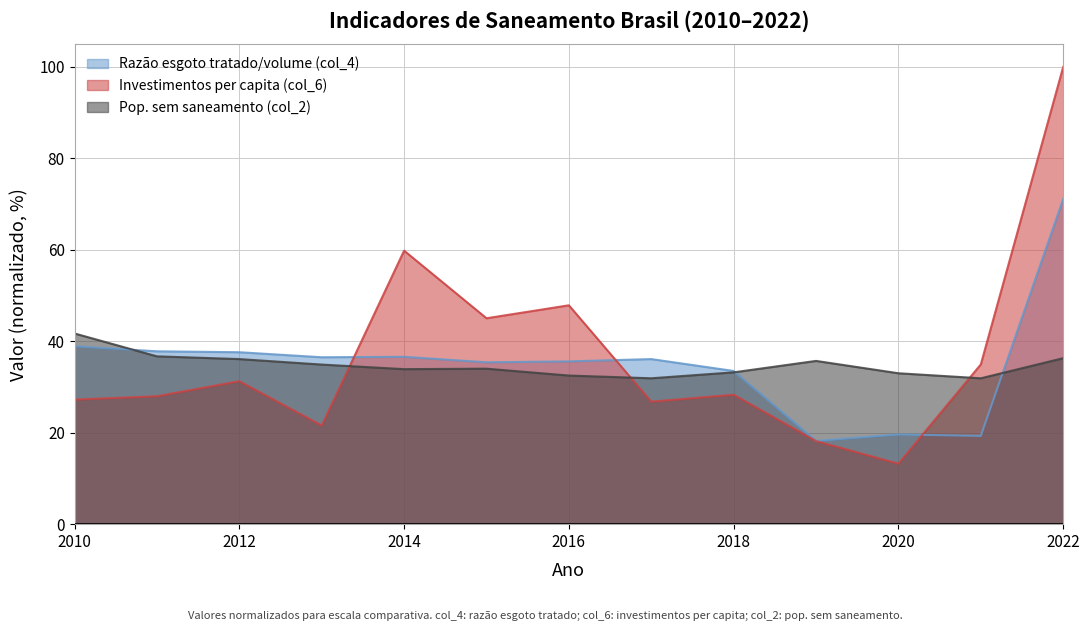

Reading left to right, list all the values displayed in this chart.

Razão esgoto tratado/volume (col_4): 2010=38.9	2011=37.8	2012=37.6	2013=36.5	2014=36.6	2015=35.4	2016=35.6	2017=36.1	2018=33.5	2019=18.2	2020=19.6	2021=19.3	2022=71.1
Investimentos per capita (col_6): 2010=27.2	2011=28.0	2012=31.3	2013=21.6	2014=59.8	2015=45.0	2016=47.9	2017=26.8	2018=28.3	2019=18.2	2020=13.2	2021=34.9	2022=100.0
Pop. sem saneamento (col_2): 2010=41.7	2011=36.7	2012=36.1	2013=34.9	2014=33.9	2015=34.0	2016=32.5	2017=31.9	2018=33.2	2019=35.7	2020=33.0	2021=31.9	2022=36.3